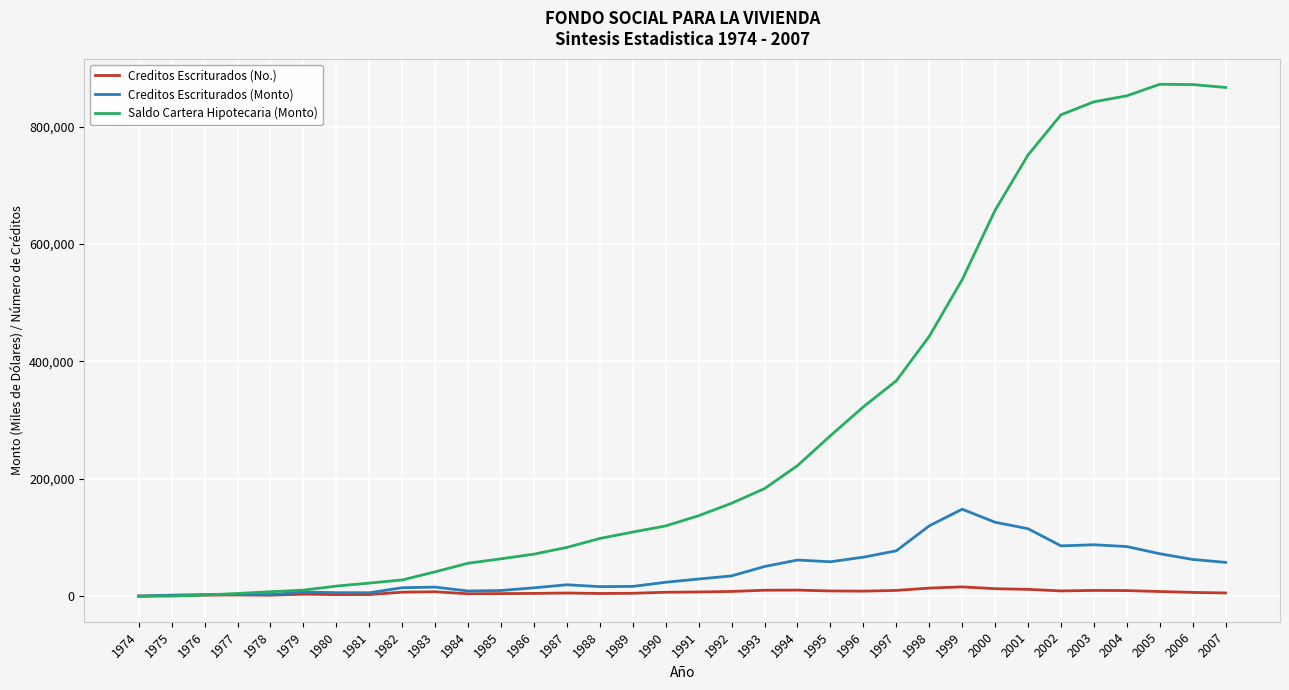

What is the highest value of the Saldo Cartera Hipotecaria (Monto) series?

871962.4